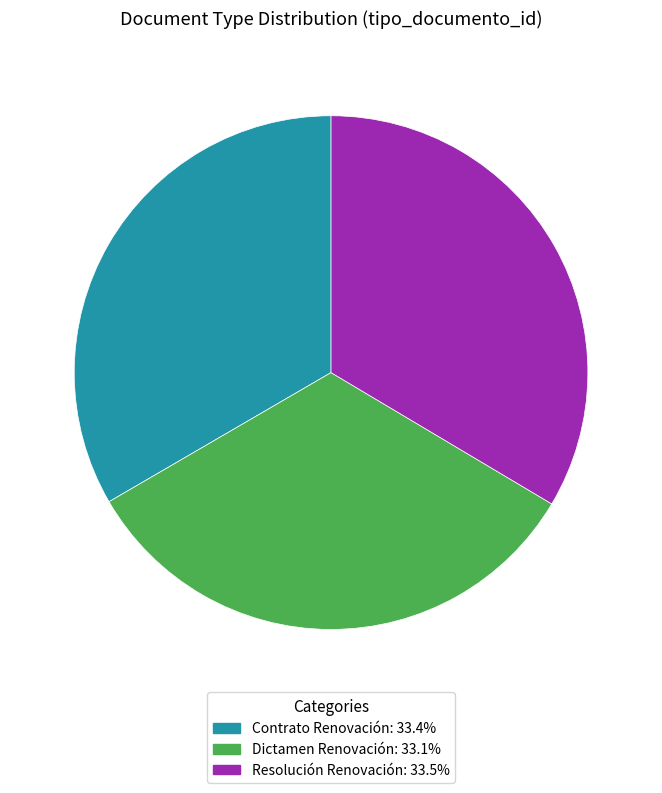

Do Dictamen Renovación and Contrato Renovación together represent more than half of the pie?

Yes